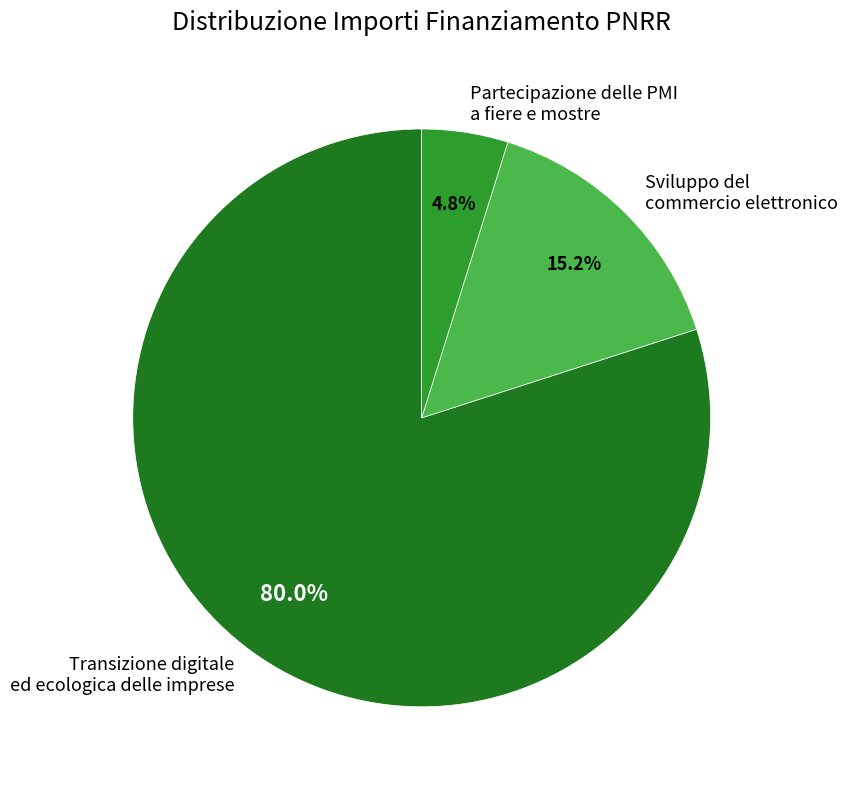

Which slice is the largest?

Transizione digitale ed ecologica delle imprese